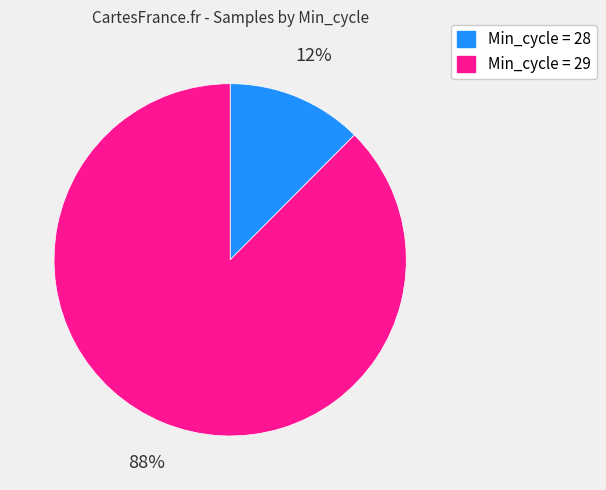

Is there any slice that represents more than half of the pie?

Yes